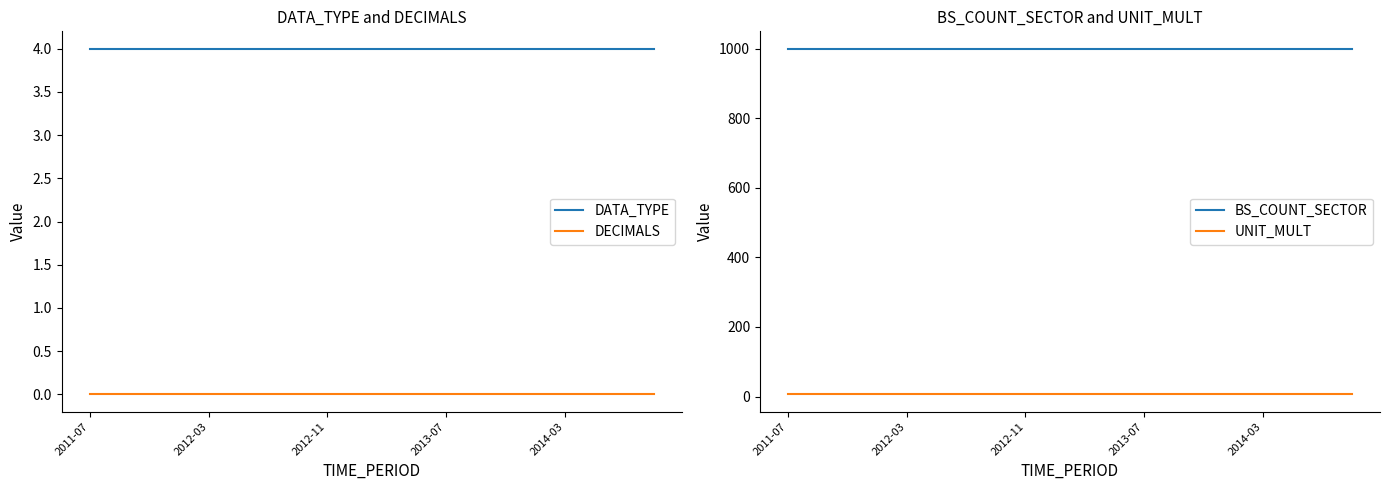

How many data points does each series have?

20